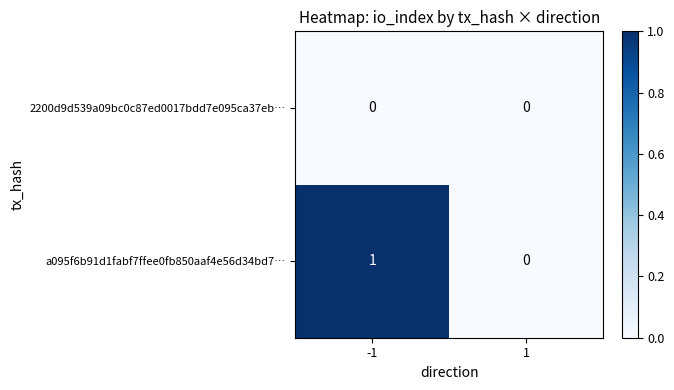

At which category is the sum across all series the highest?

-1